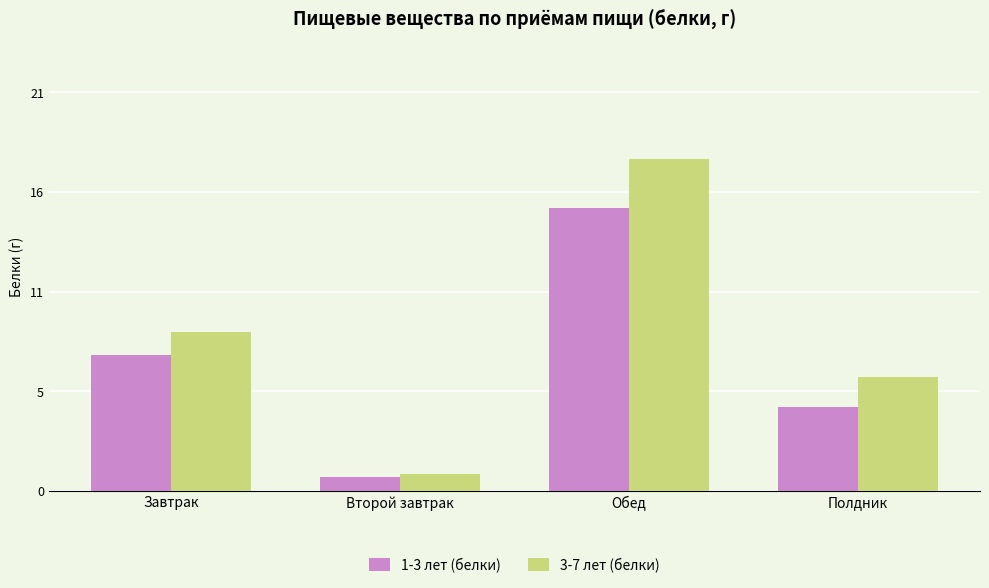

What position from the right is Обед?

2